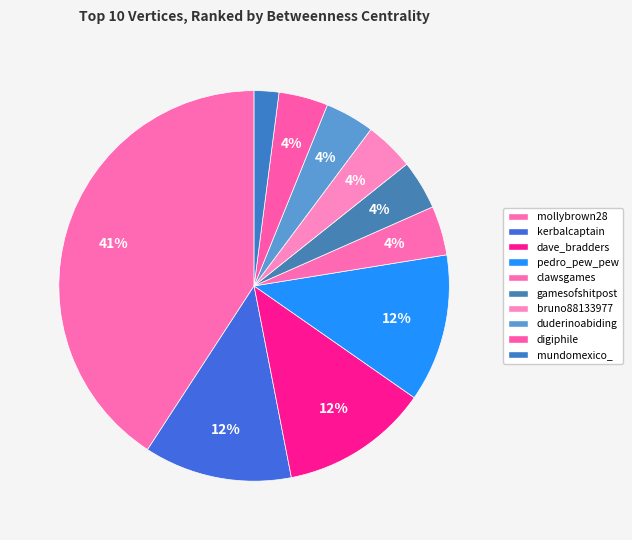

Which slice is the smallest?

mundomexico_